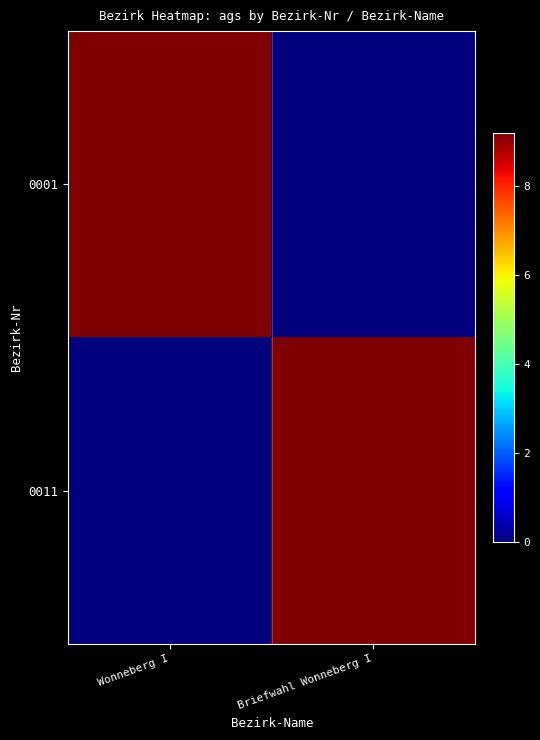

Rank the series at Briefwahl Wonneberg I from highest to lowest value.

0011, 0001